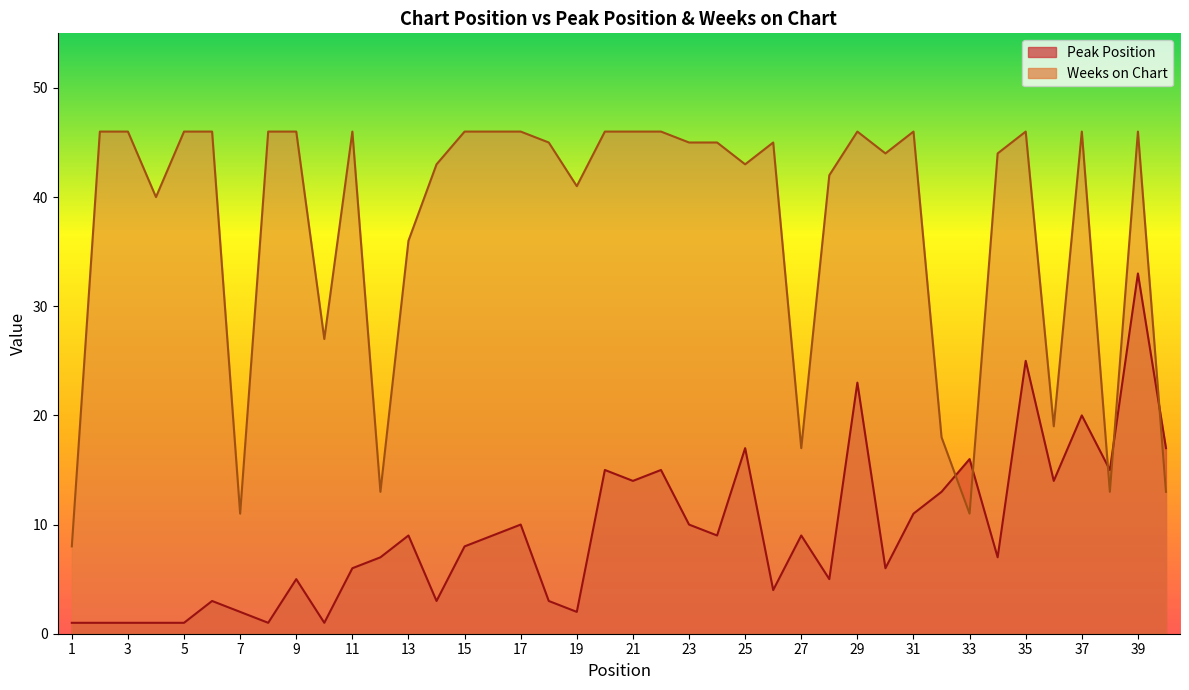

Which series changed the most between 1 and 10?

Weeks on Chart